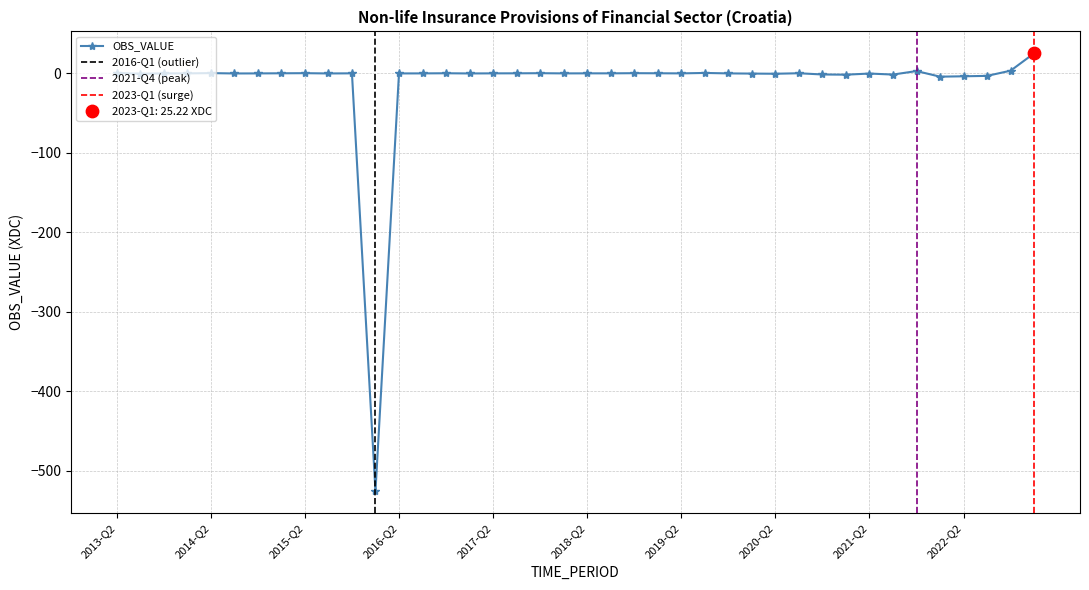

Between 2020-Q2 and 2017-Q1, which is larger?

2017-Q1